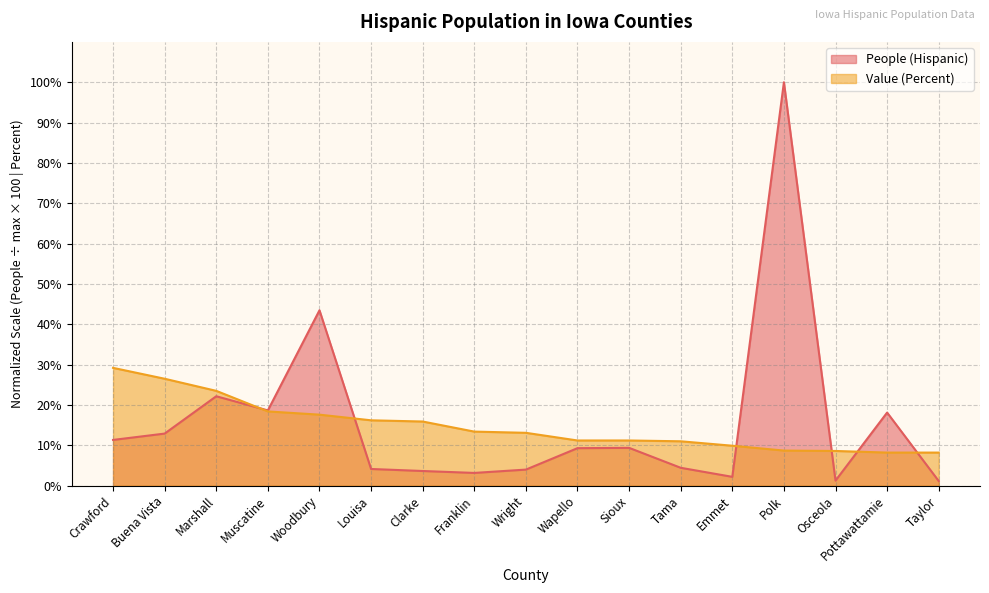

True or false: Value (Percent) has more than 1 interior local peaks.

False